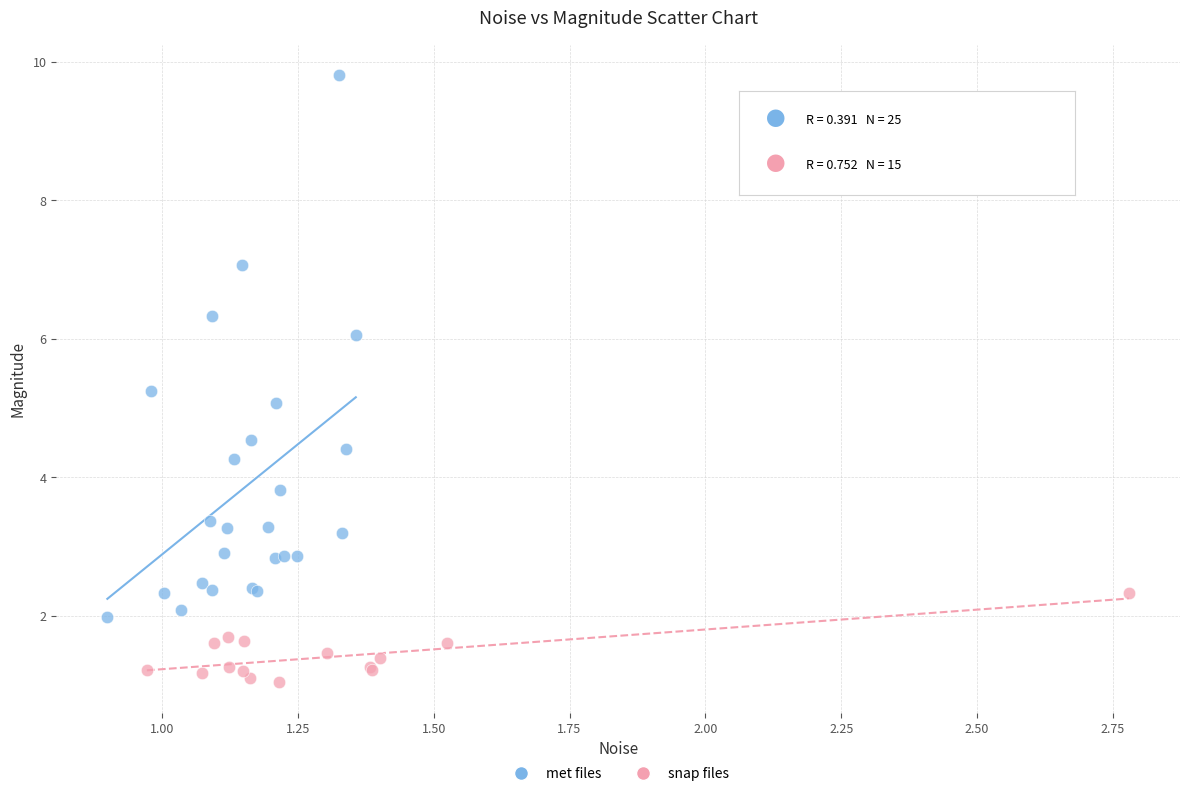

Which series has the widest spread of Y values?

met files